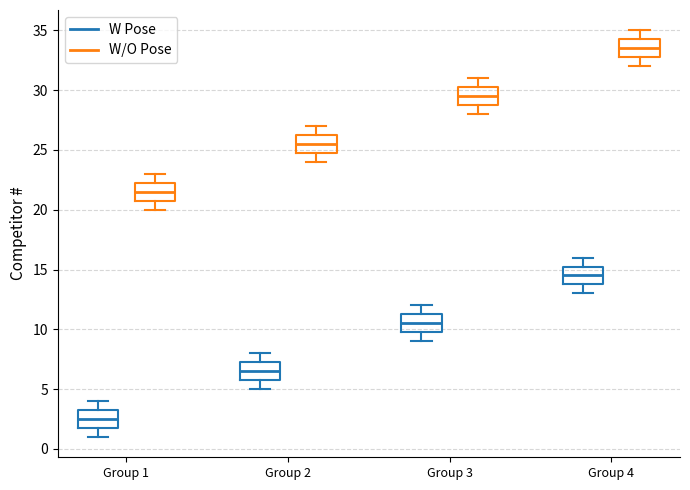

Reading left to right, transcribe this box plot: for each box, give where its median line is, the range the box spans, and where its two whiskers end, as read against the y-axis. The values are not printed on the chart, so give them approximately, as read against the axis.

Group 1 (W Pose): median 2.5, box 2.0 to 3.5, whiskers 1.0 to 4.0
Group 1 (W/O Pose): median 21.5, box 21.0 to 22.5, whiskers 20.0 to 23.0
Group 2 (W Pose): median 6.5, box 6.0 to 7.5, whiskers 5.0 to 8.0
Group 2 (W/O Pose): median 25.5, box 25.0 to 26.5, whiskers 24.0 to 27.0
Group 3 (W Pose): median 10.5, box 10.0 to 11.5, whiskers 9.0 to 12.0
Group 3 (W/O Pose): median 29.5, box 29.0 to 30.5, whiskers 28.0 to 31.0
Group 4 (W Pose): median 14.5, box 14.0 to 15.5, whiskers 13.0 to 16.0
Group 4 (W/O Pose): median 33.5, box 33.0 to 34.5, whiskers 32.0 to 35.0